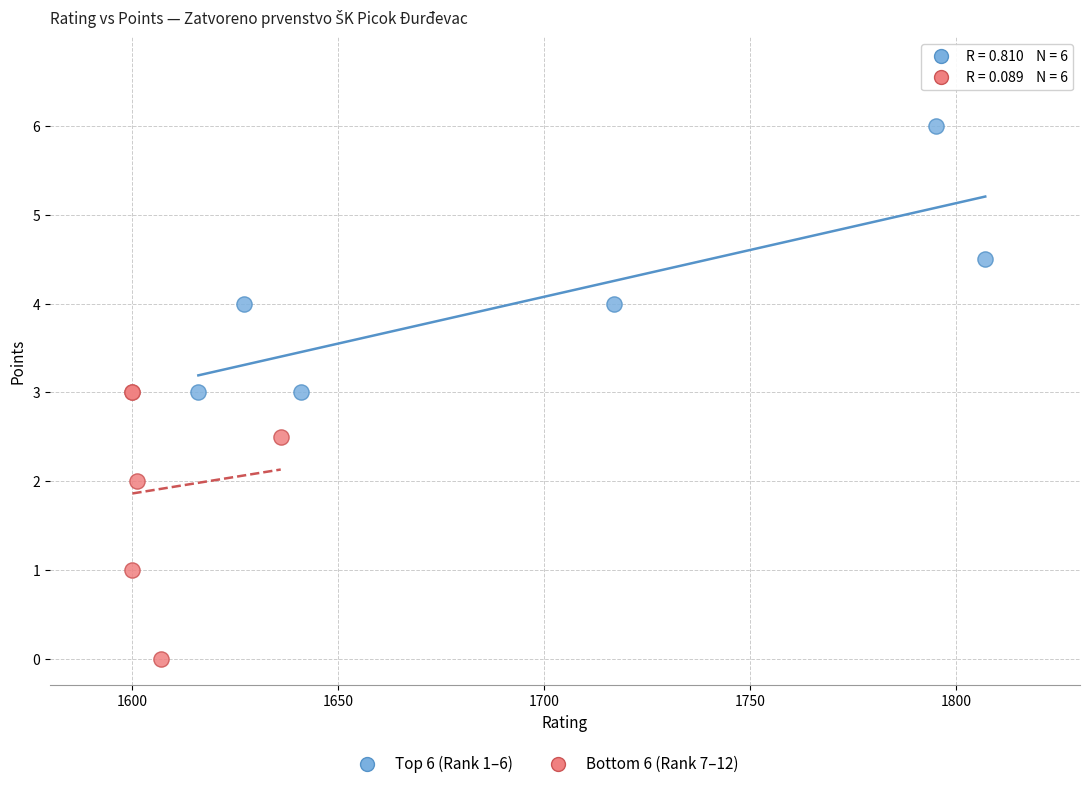

Which series reaches the maximum Y coordinate?

Top 6 (Rank 1–6)